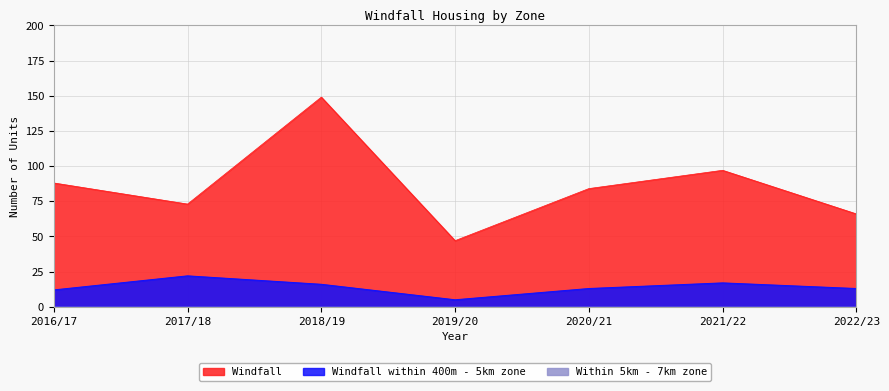

Which category has the highest value across all series?

2018/19